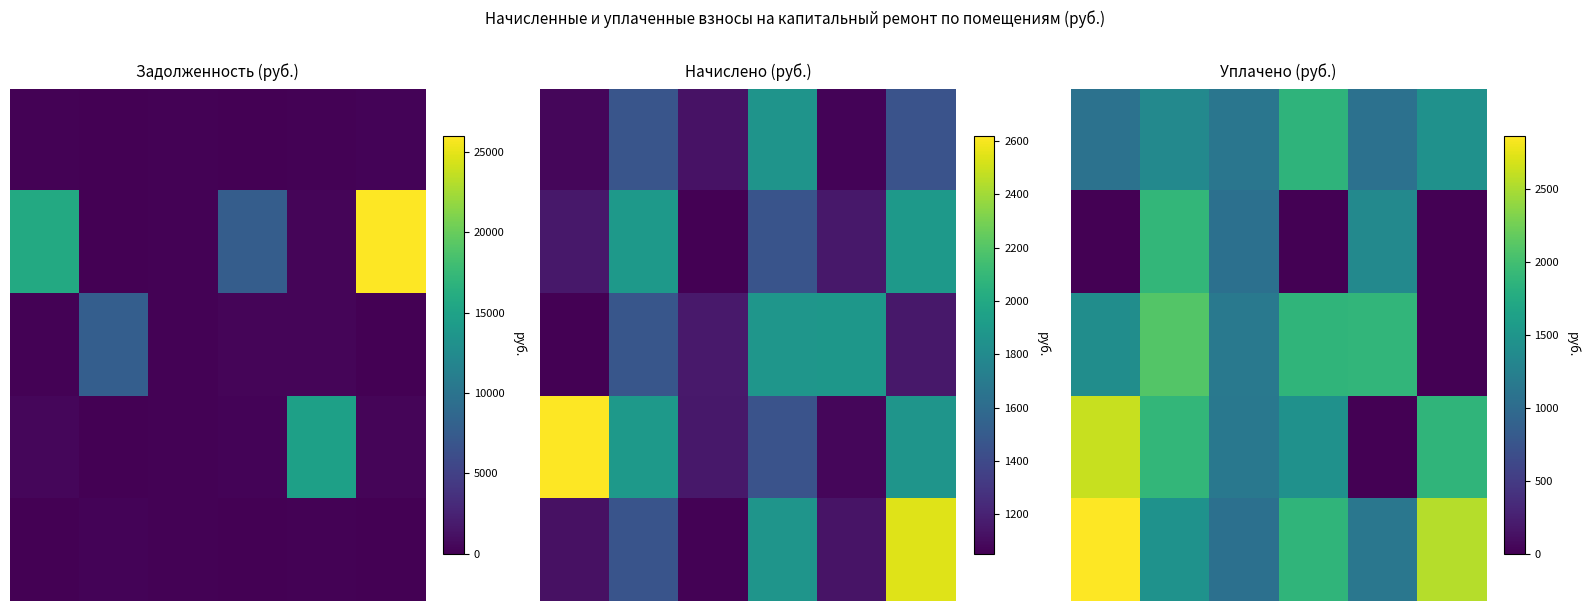

At how many categories does at least one series exceed 119?

6